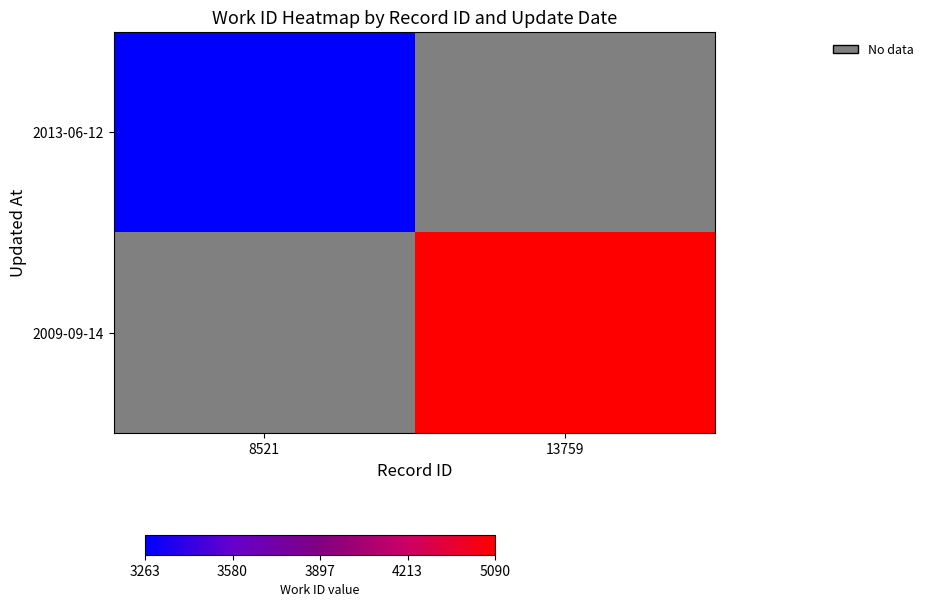

At which label does 2013-06-12 reach its peak?

8521